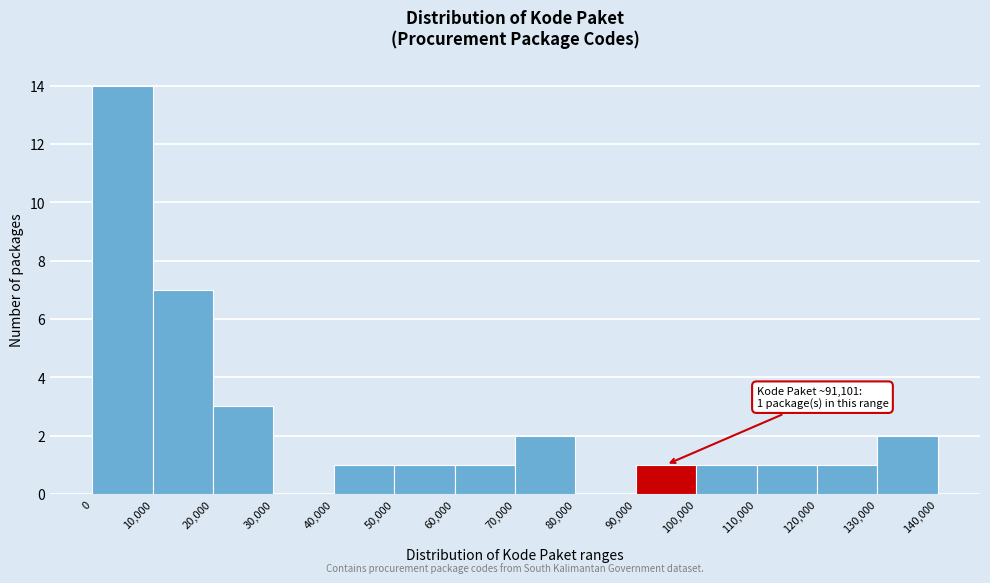

Which range on the x-axis has the tallest bar?

0 to 10,000